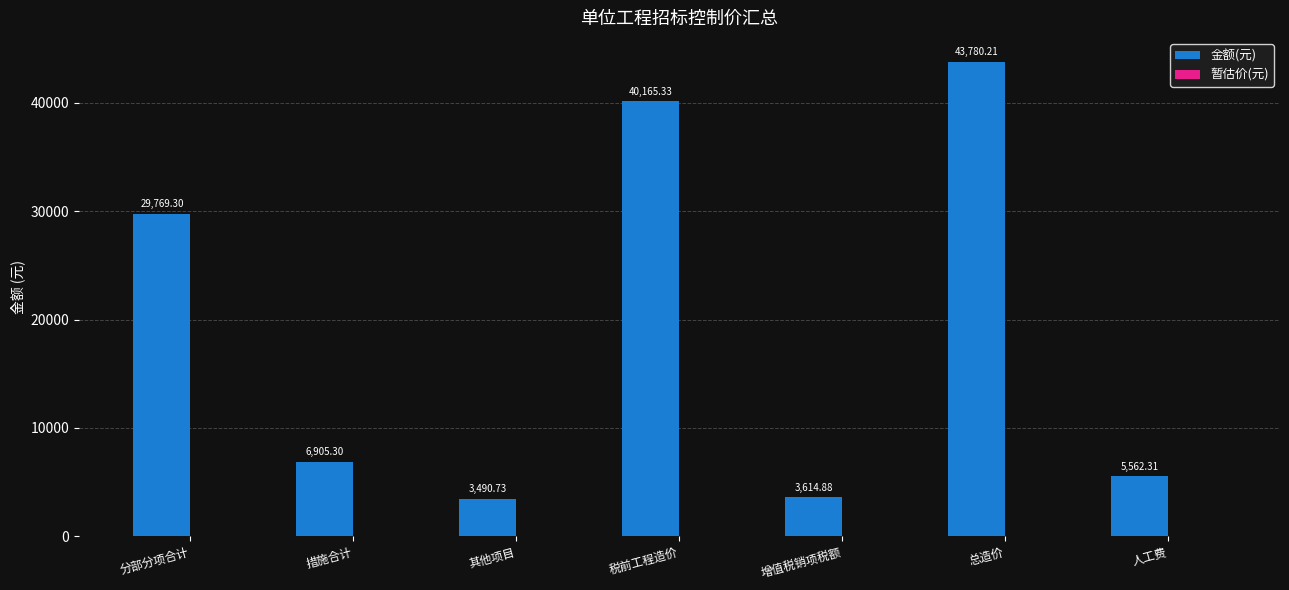

At which label does the data first exceed 6905?

分部分项合计